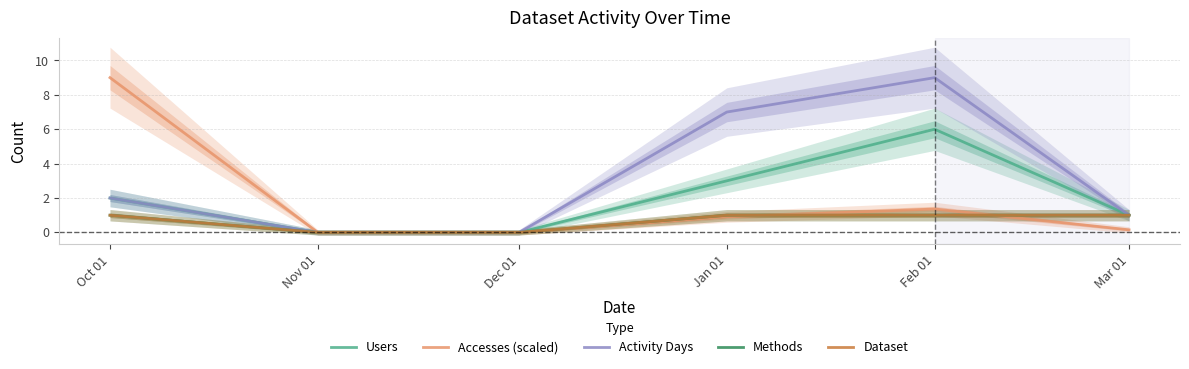

Reading left to right, what are all the values shown in this chart?

Users: Oct 01=2.0	Nov 01=0.0	Dec 01=0.0	Jan 01=3.0	Feb 01=6.0	Mar 01=1.0
Accesses (scaled): Oct 01=9.0	Nov 01=0.0	Dec 01=0.0	Jan 01=0.9	Feb 01=1.4	Mar 01=0.2
Activity Days: Oct 01=2.0	Nov 01=0.0	Dec 01=0.0	Jan 01=7.0	Feb 01=9.0	Mar 01=1.0
Methods: Oct 01=1.0	Nov 01=0.0	Dec 01=0.0	Jan 01=1.0	Feb 01=1.0	Mar 01=1.0
Dataset: Oct 01=1.0	Nov 01=0.0	Dec 01=0.0	Jan 01=1.0	Feb 01=1.0	Mar 01=1.0